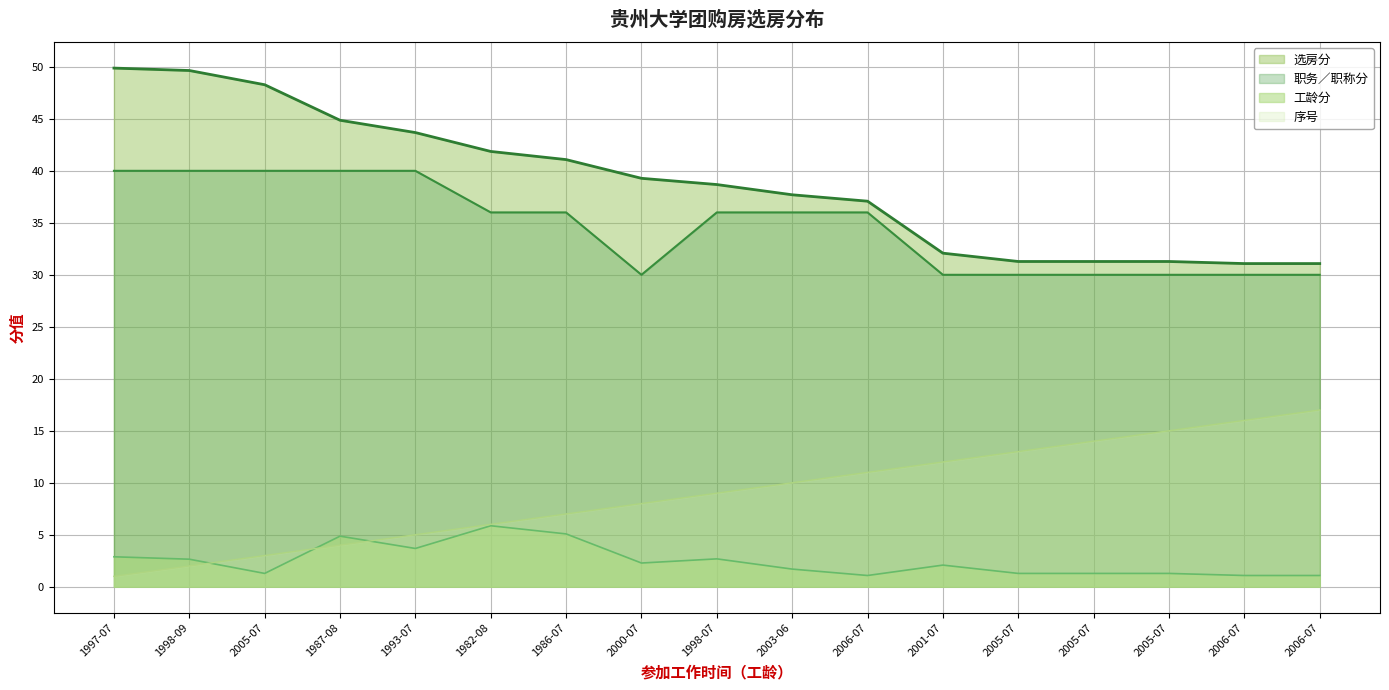

The 工龄分 series shows 0.6 at 2001-07. True or false?

False